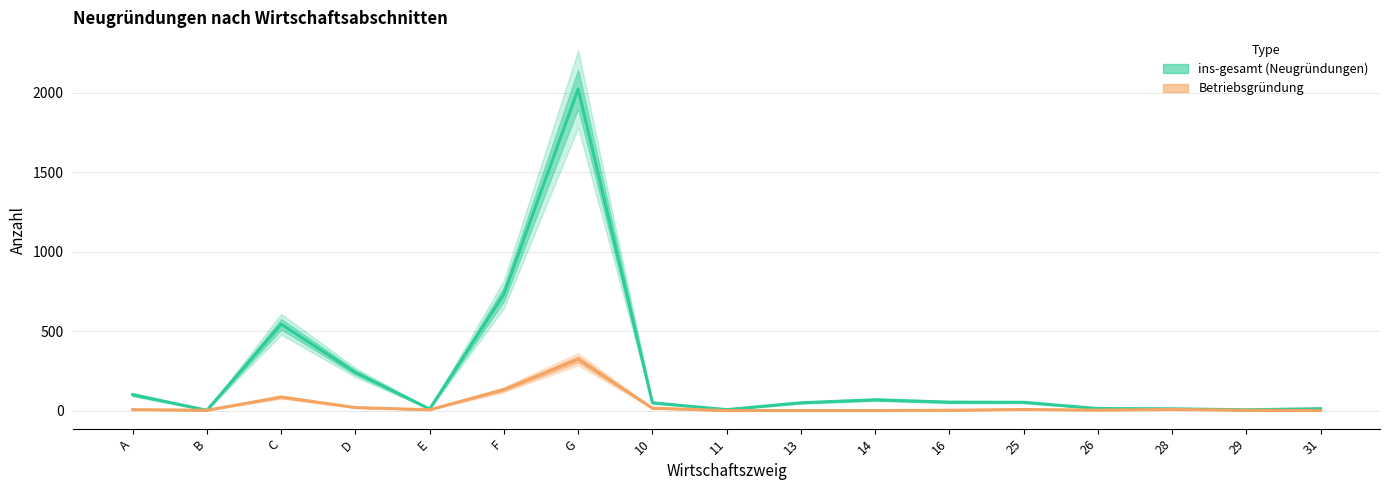

What is the label of the 12th point from the left?

16